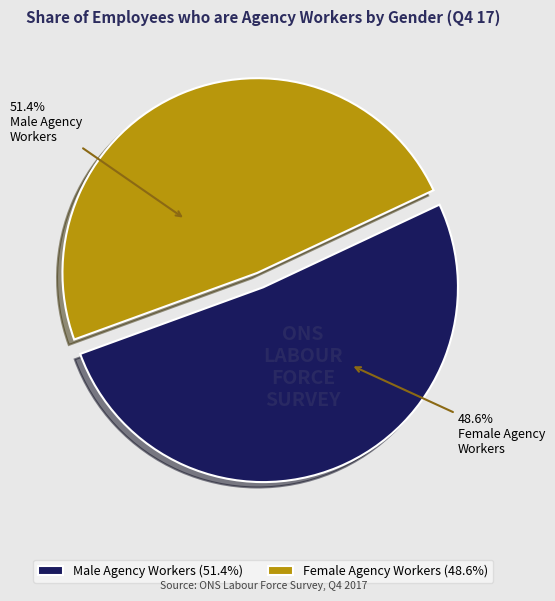

What percentage is NOT represented by Female Agency Workers?

51.4%